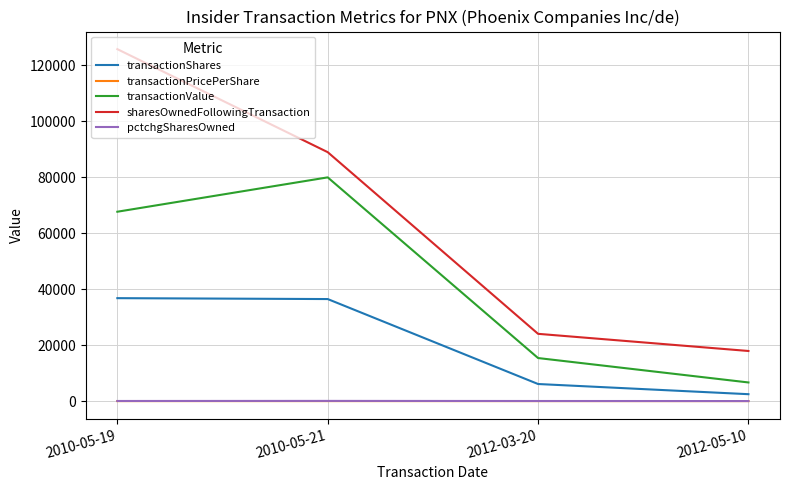

What is the approximate value of transactionPricePerShare at 2010-05-21?

2.2